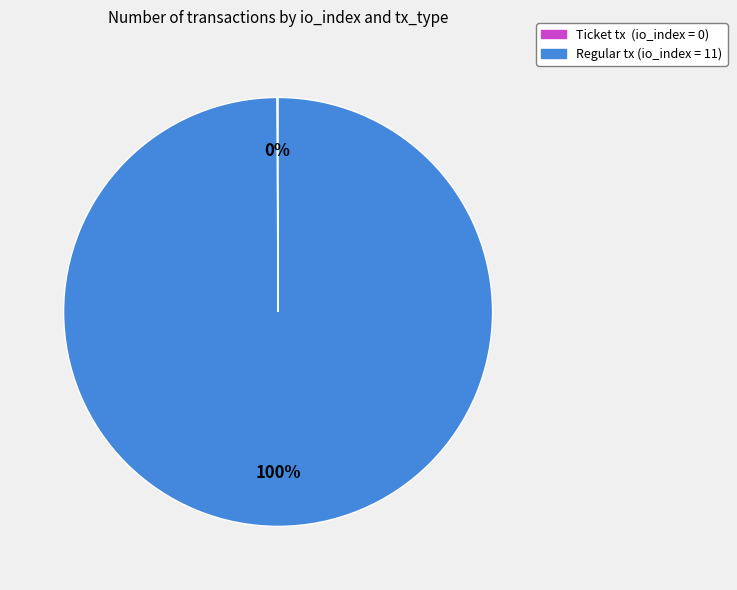

The Regular tx (io_index = 11) slice represents 100% of the pie. True or false?

True